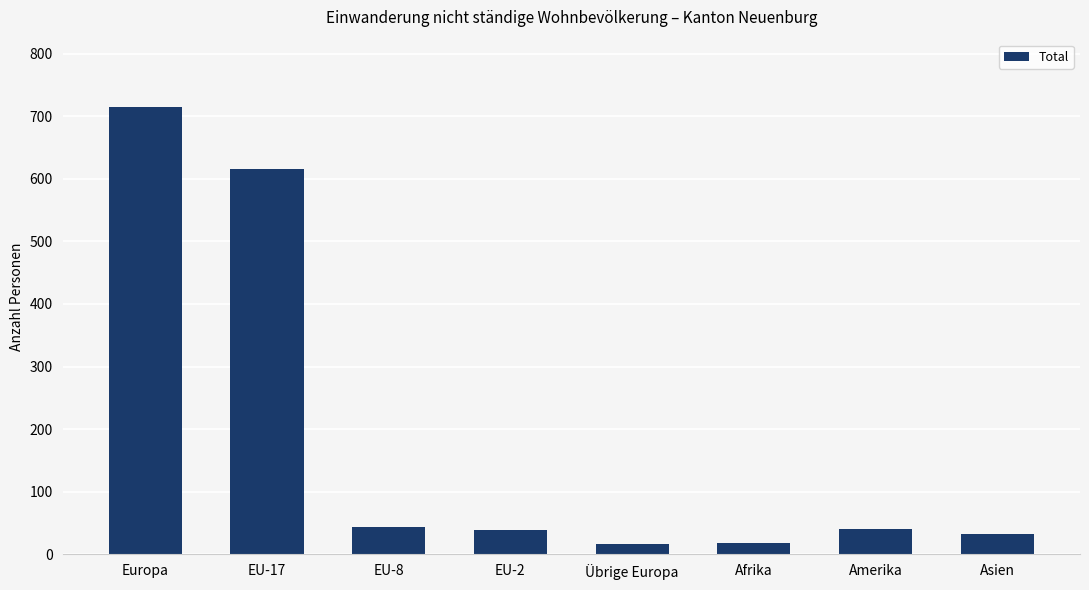

What is the difference between the maximum and minimum values?

698